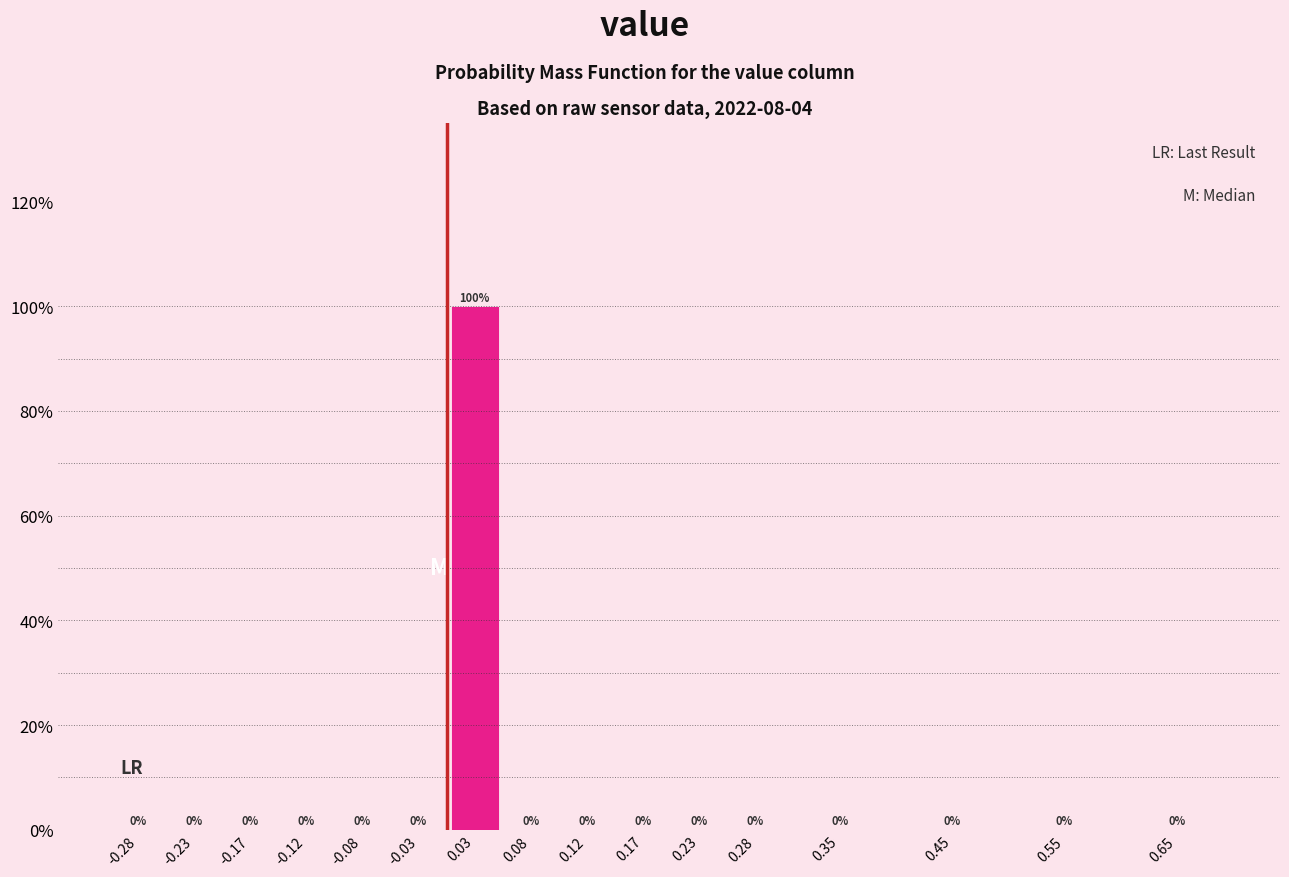

Reading left to right, list all the values displayed in this chart.

-0.28=0	-0.23=0	-0.17=0	-0.12=0	-0.08=0	-0.03=0	0.03=100	0.08=0	0.12=0	0.17=0	0.23=0	0.28=0	0.35=0	0.45=0	0.55=0	0.65=0